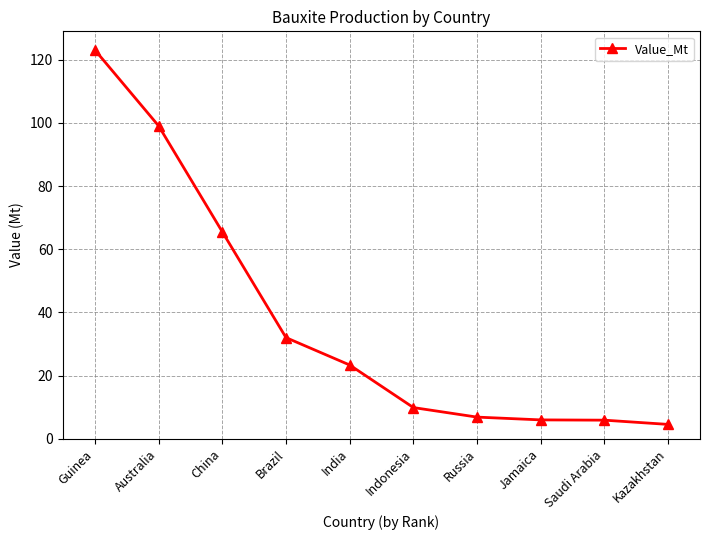

What position from the right is Guinea?

10